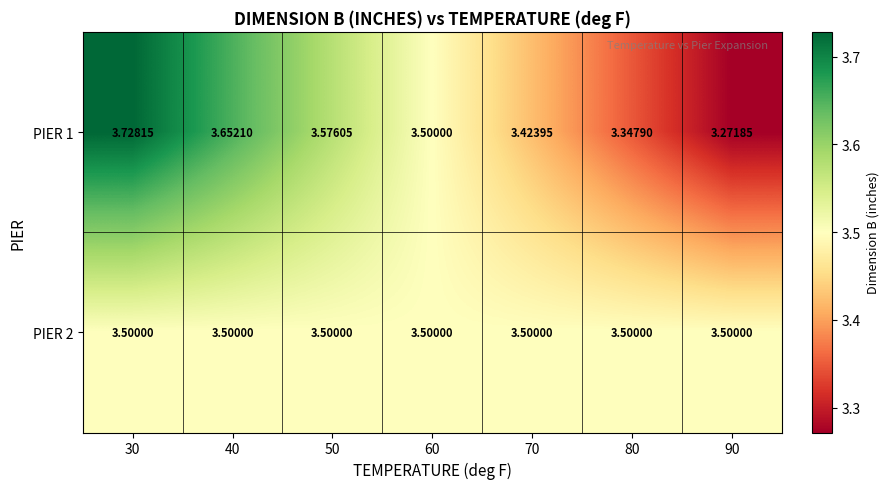

Is the value of PIER 2 at 90 greater than the value of PIER 1 at 80?

Yes